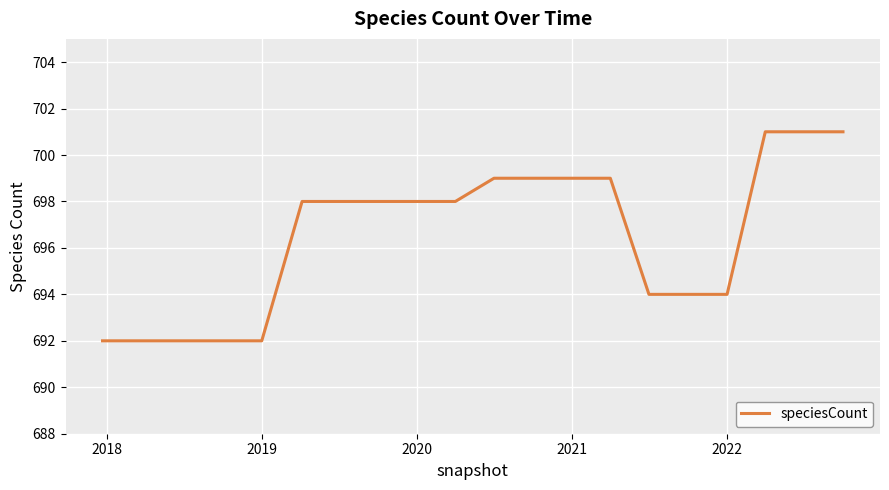

What is the difference between the maximum and minimum values?

9